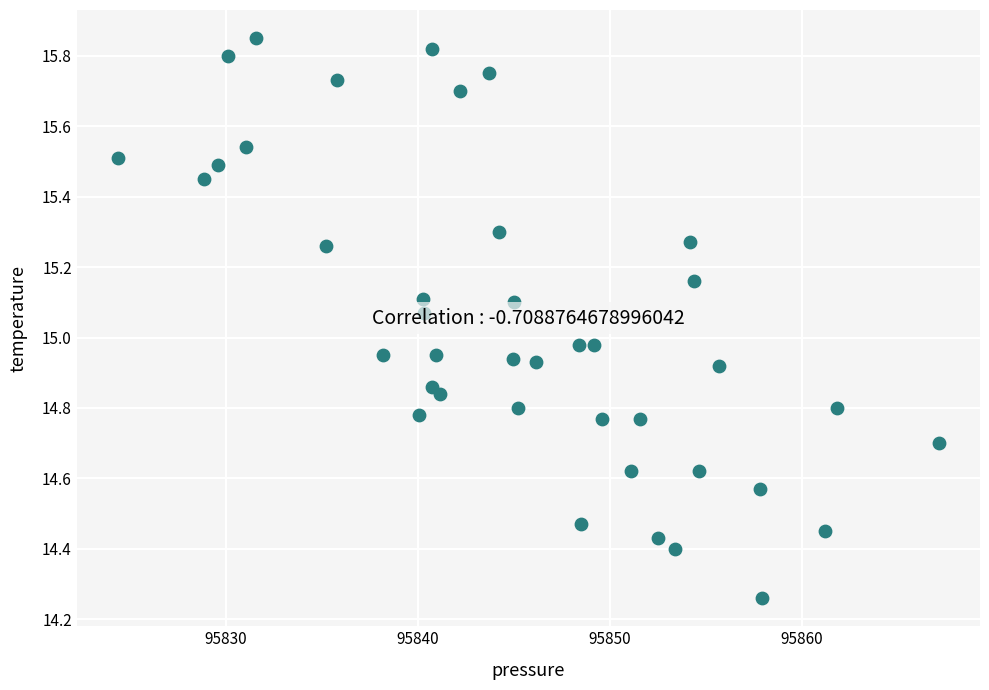

What is the range of X values (max minus min)?

42.8